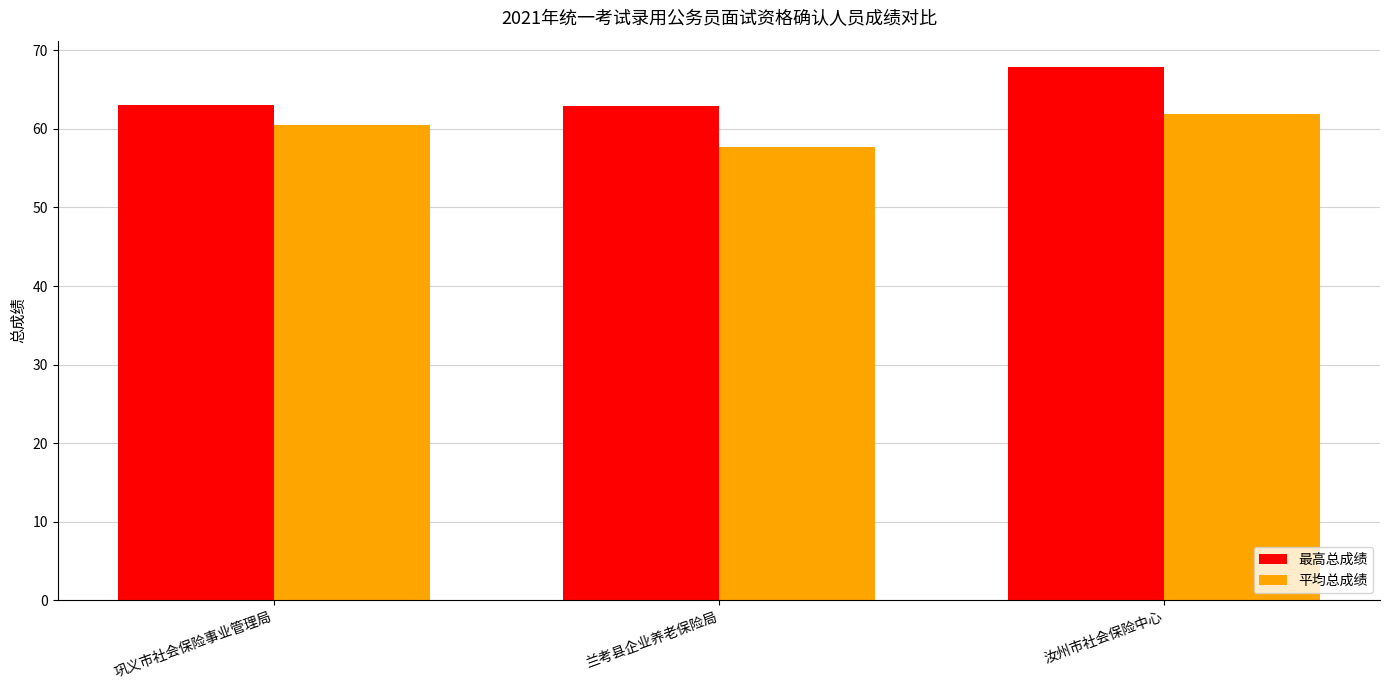

Which series has the largest range (max minus min)?

最高总成绩